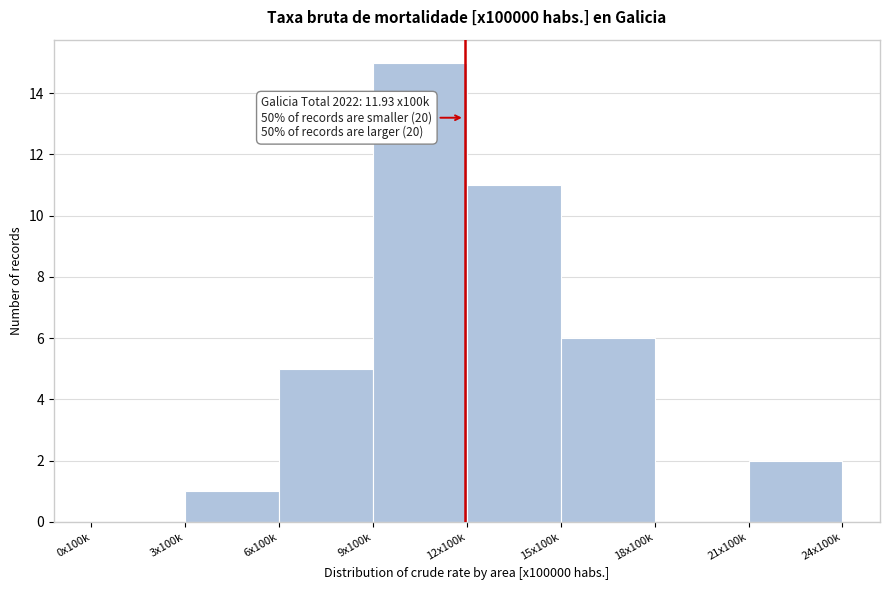

Reading left to right, list all the values displayed in this chart.

0x100k=0	3x100k=1	6x100k=5	9x100k=15	12x100k=11	15x100k=6	18x100k=0	21x100k=2